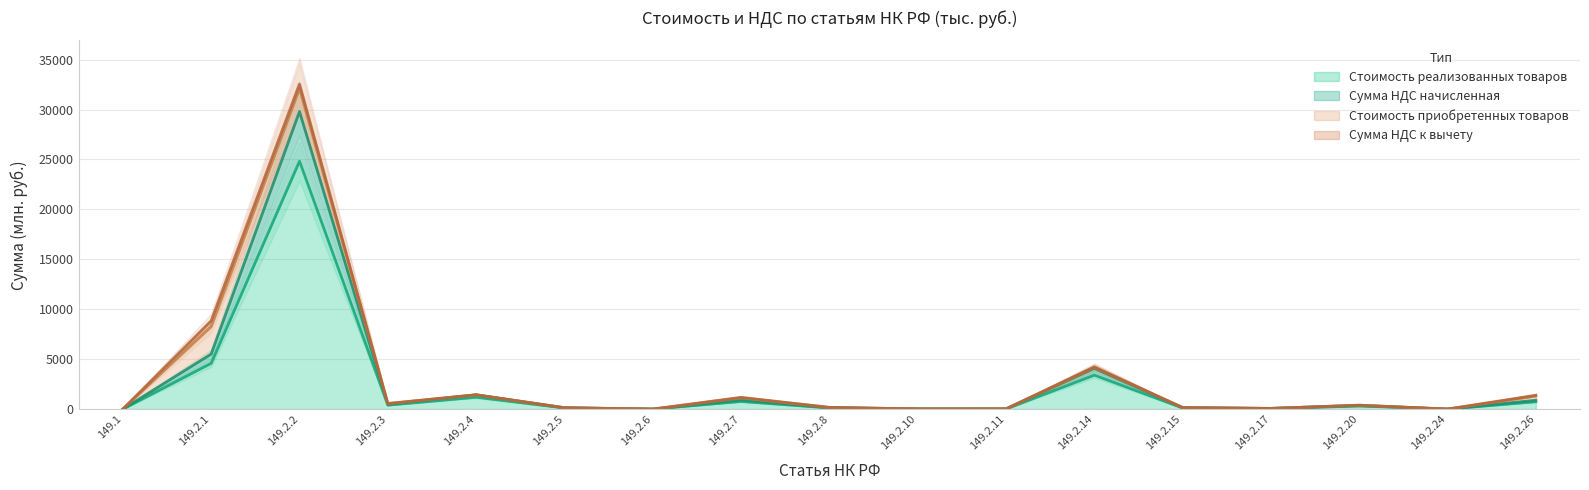

At which category does Сумма НДС начисленная reach its first local peak?

149.2.2